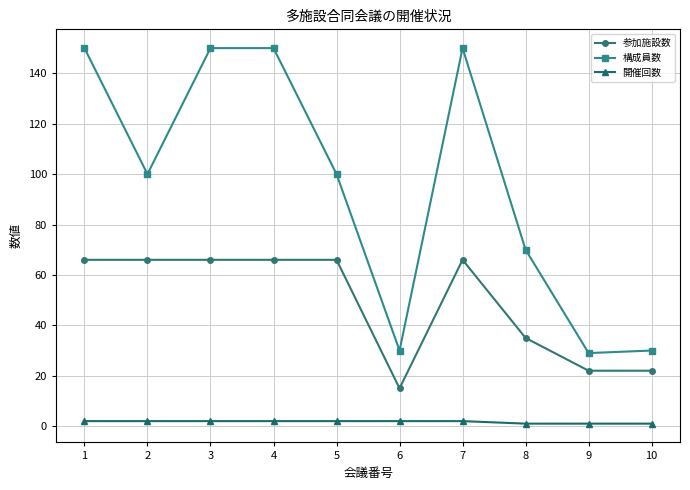

True or false: 構成員数 and 開催回数 intersect in this chart.

False